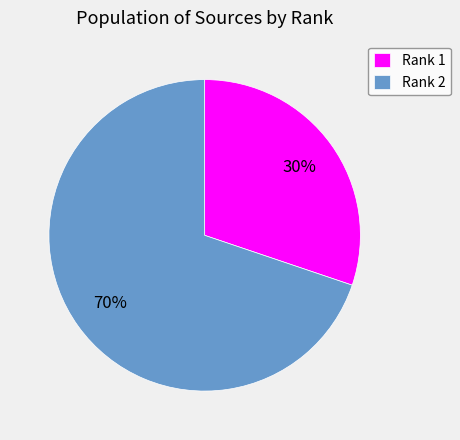

Which slice represents more than half of the pie?

Rank 2